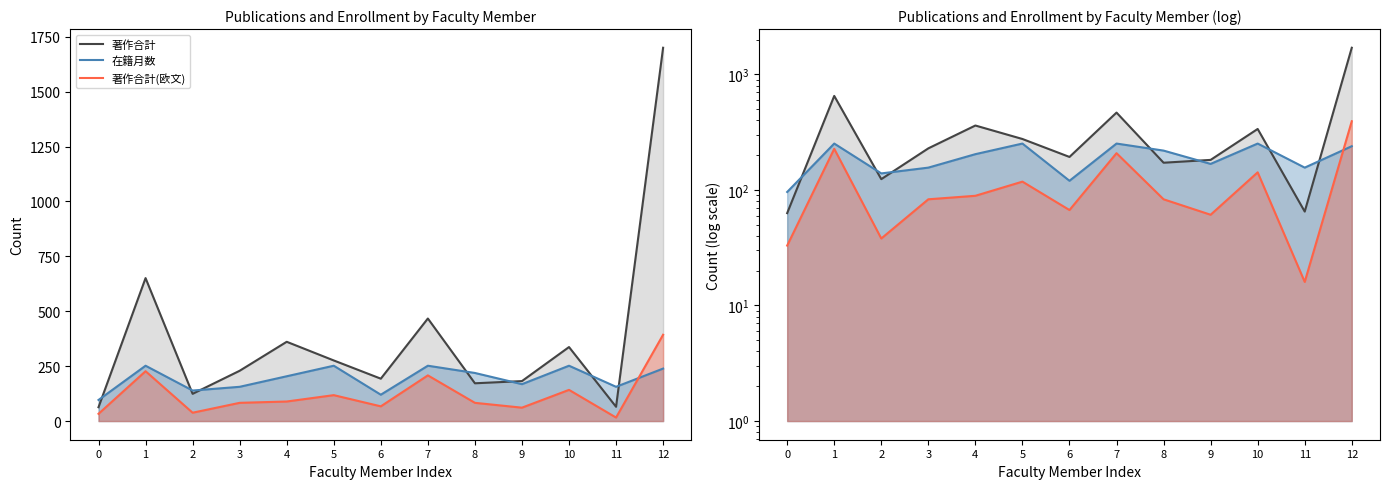

What is the total value across all series at 10?

731